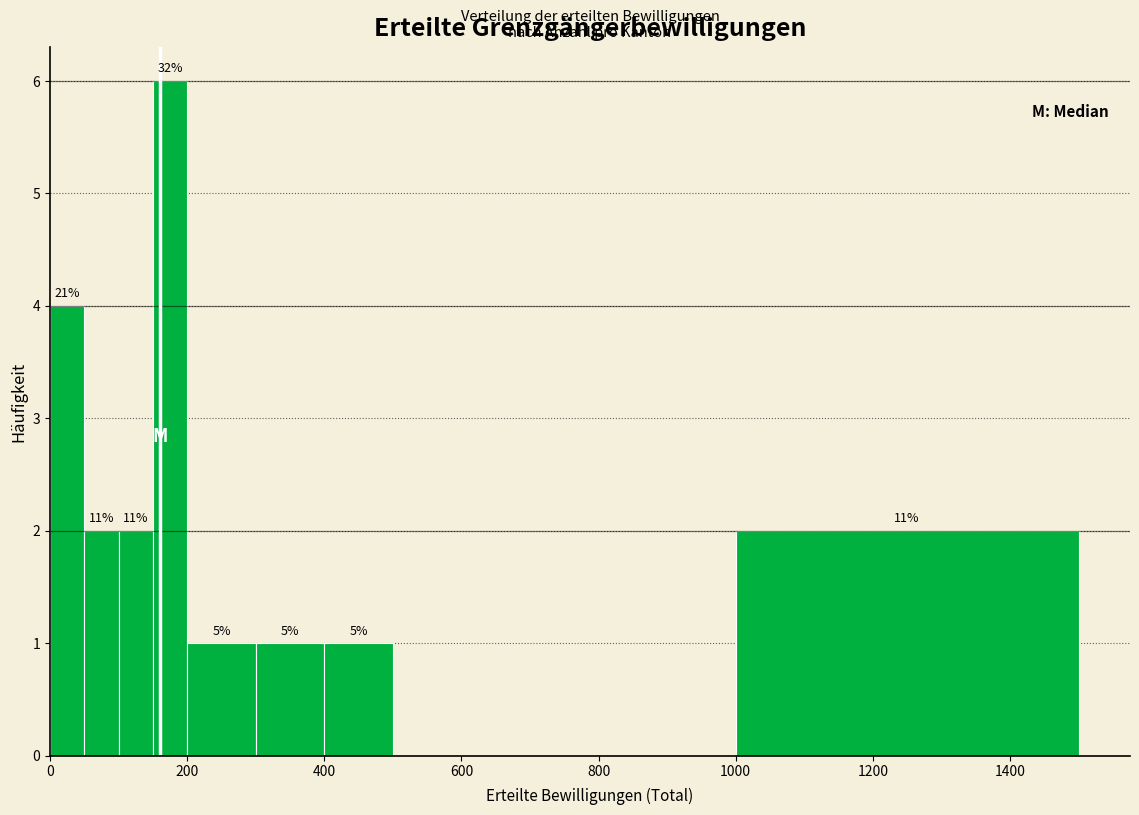

Read against the x-axis, roughly where is the centre of the tallest bar?

180